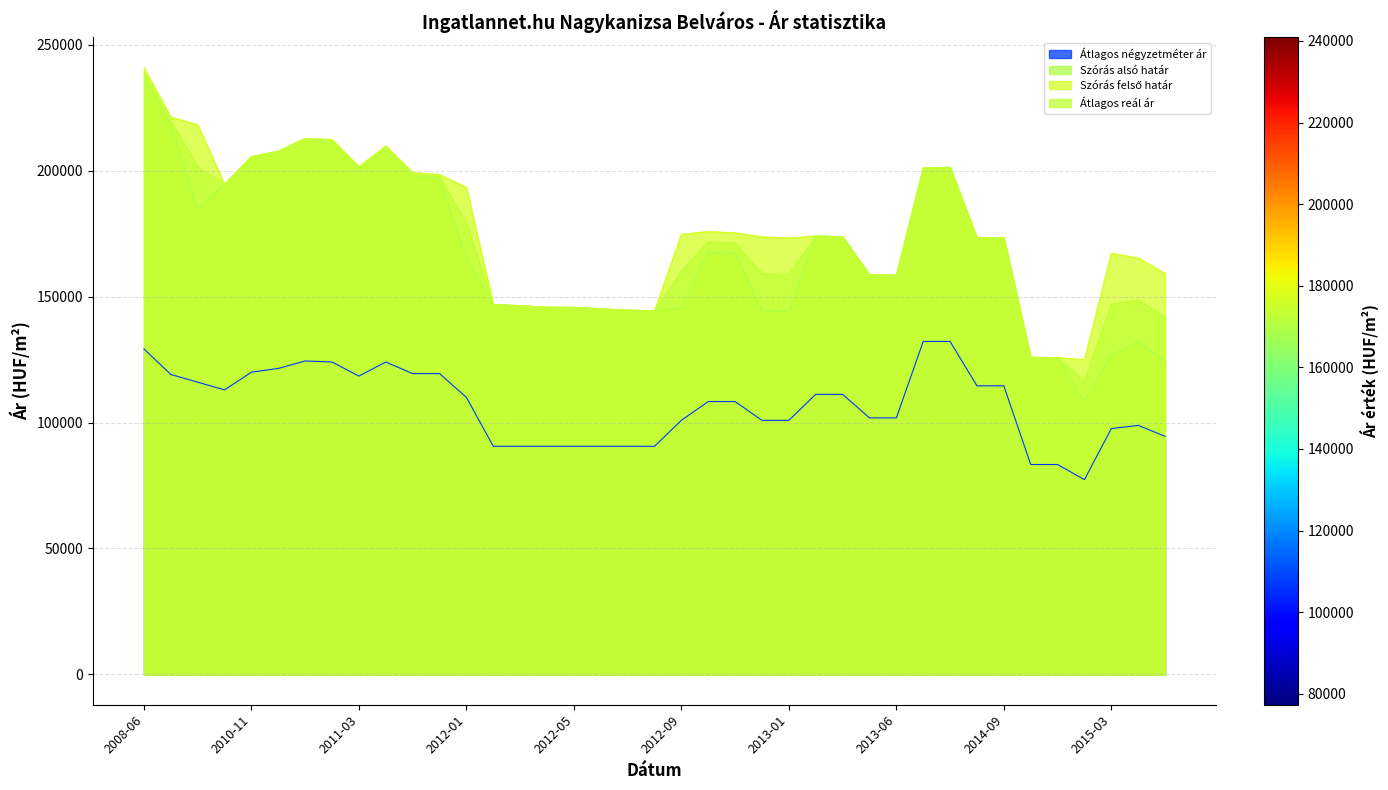

How many lines are shown in the chart?

4